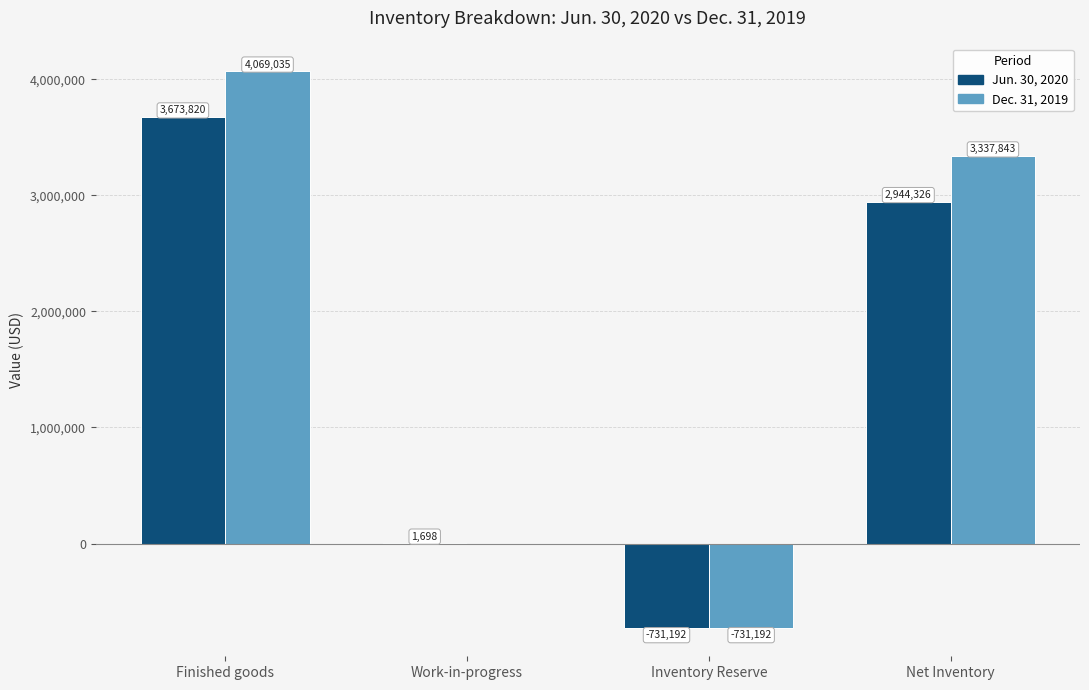

What value does the Jun. 30, 2020 series have at Finished goods, to the nearest 50?

3673800